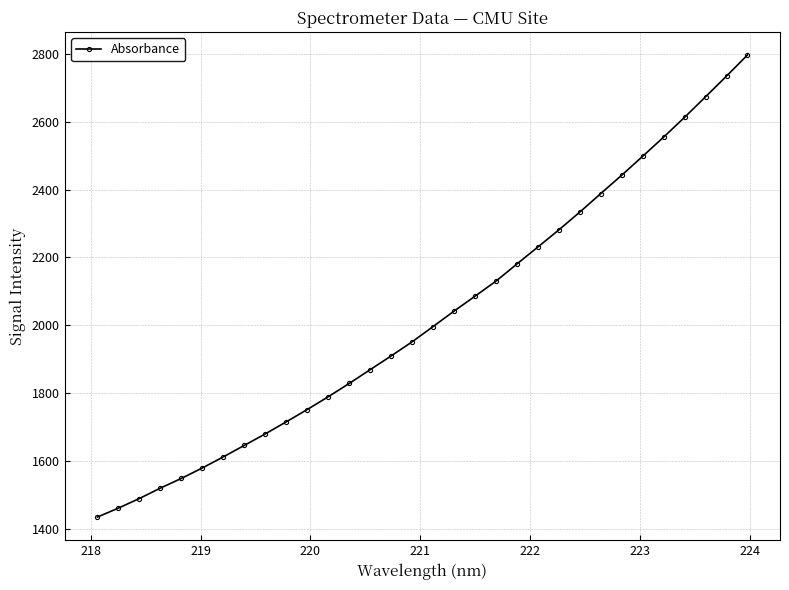

What is the value of the 15th point from the left?

1909.6